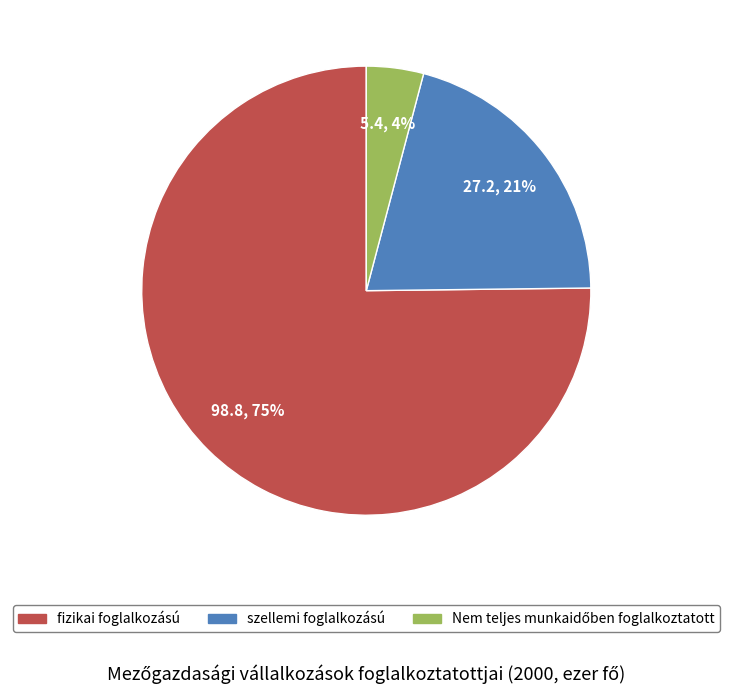

To the nearest percent, what is the combined percentage of szellemi foglalkozású and fizikai foglalkozású?

96%